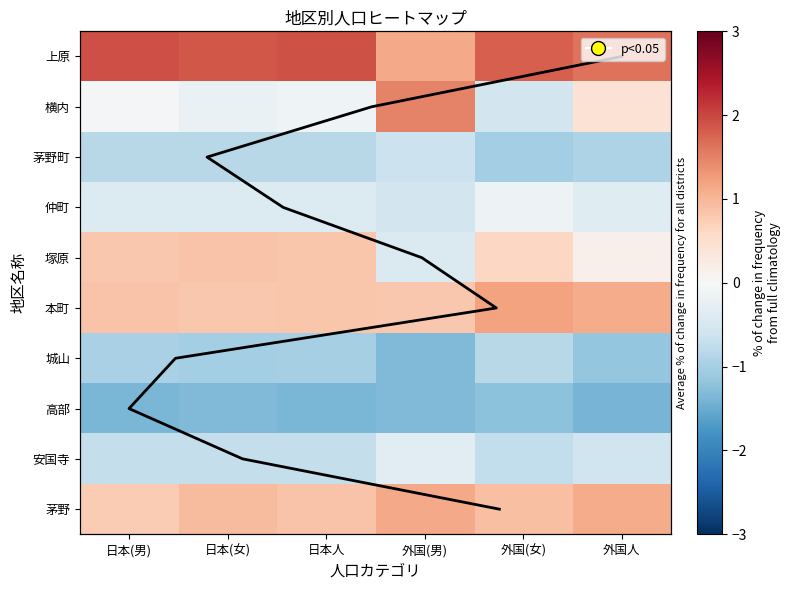

The 塚原 series shows 0.6 at 外国(女). True or false?

True